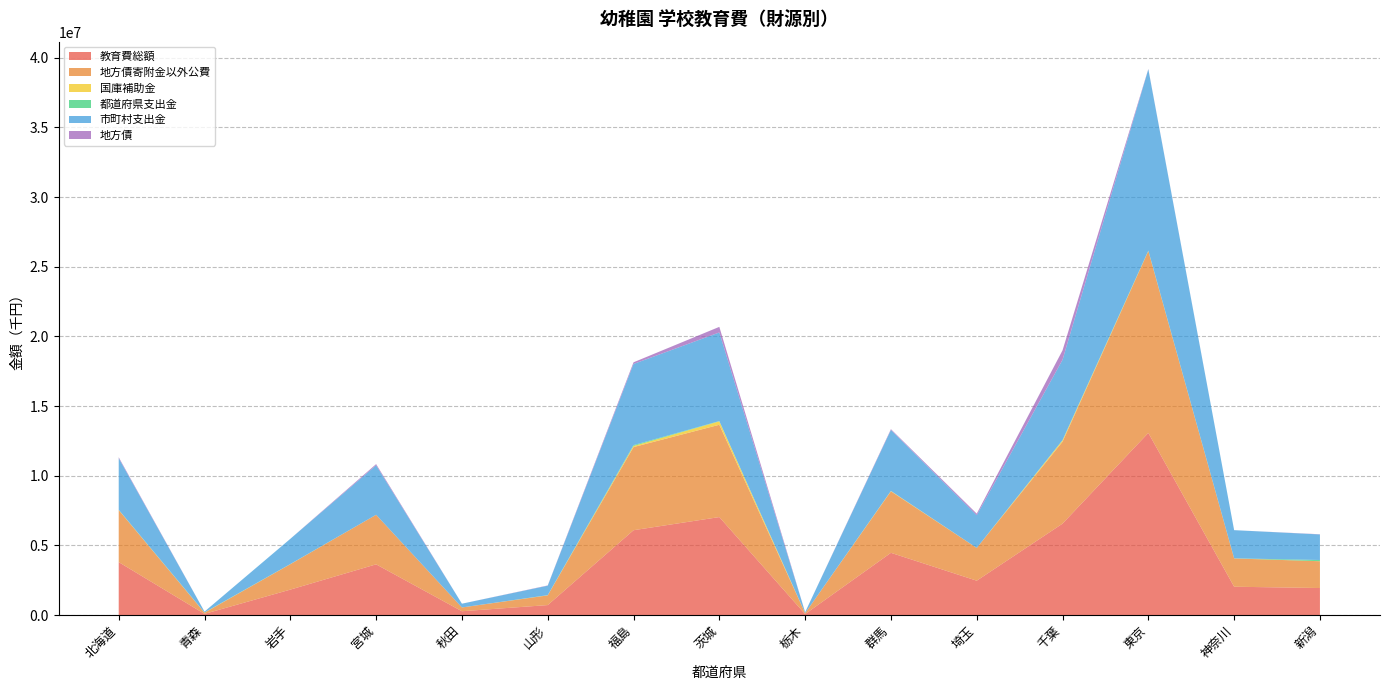

Reading left to right, what are all the values shown in this chart?

教育費総額: 3797497	81545	1822912	3638059	271263	713339	6086751	7030675	67212	4464634	2463448	6559044	13071884	2030648	1937170
地方債寄附金以外公費: 3731117	81545	1822612	3556336	270782	695539	5967149	6626079	67212	4411134	2350448	5880855	13051914	2030321	1922870
国庫補助金: 14688	7800	6485	729	44	9058	79313	245285	0	26870	1286	95632	15602	5129	3308
都道府県支出金: 8611	13200	5935	0	1566	6307	61522	19420	0	3712	609	19873	17011	3035	86234
市町村支出金: 3707818	60545	1810192	3555607	269172	680174	5826314	6361374	67212	4380552	2348553	5765350	13019301	2022157	1833328
地方債: 65305	0	300	81400	481	17800	119602	401629	0	53500	113000	677862	19970	0	14300